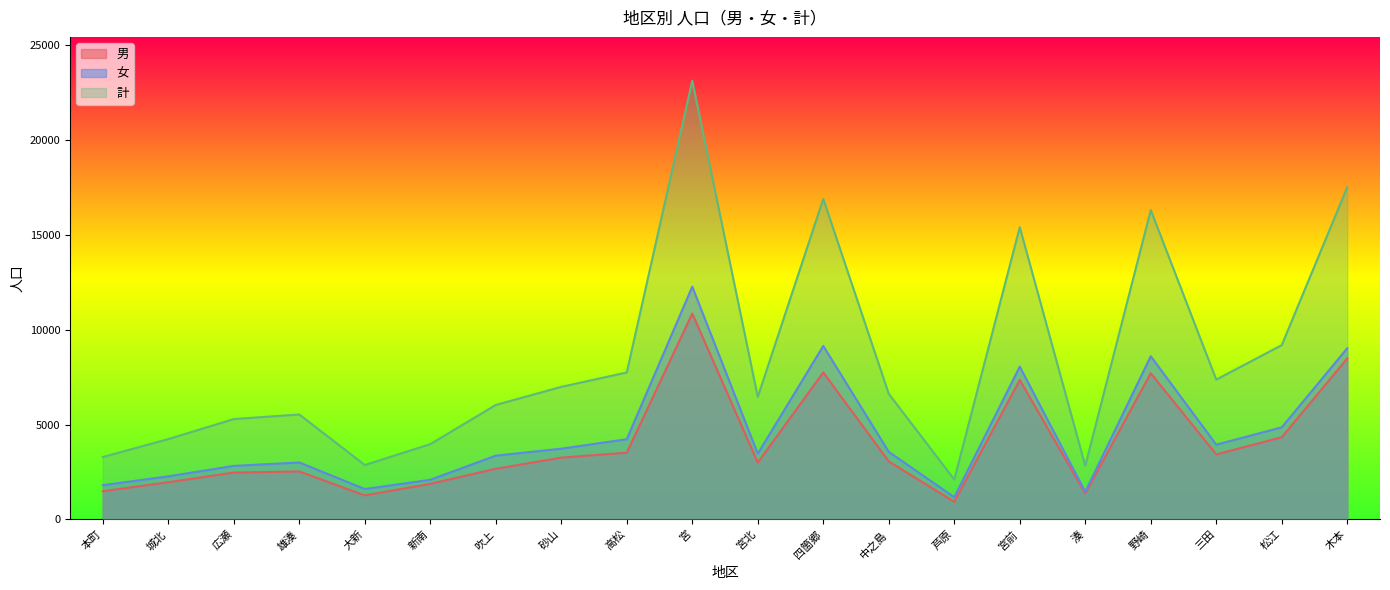

How many data points in 計 are above 6625?

9